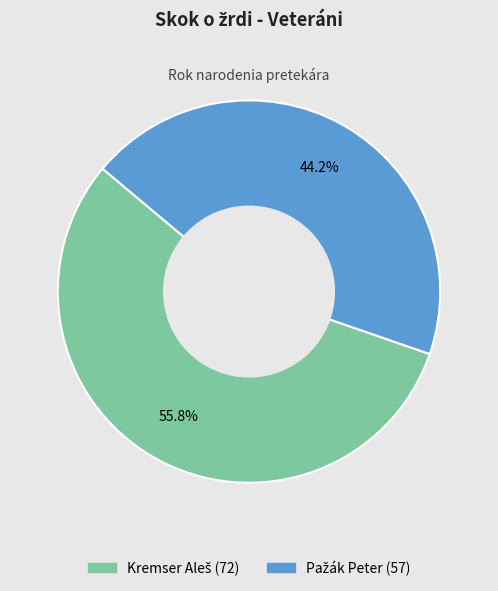

The Kremser Aleš slice represents 56% of the pie. True or false?

True